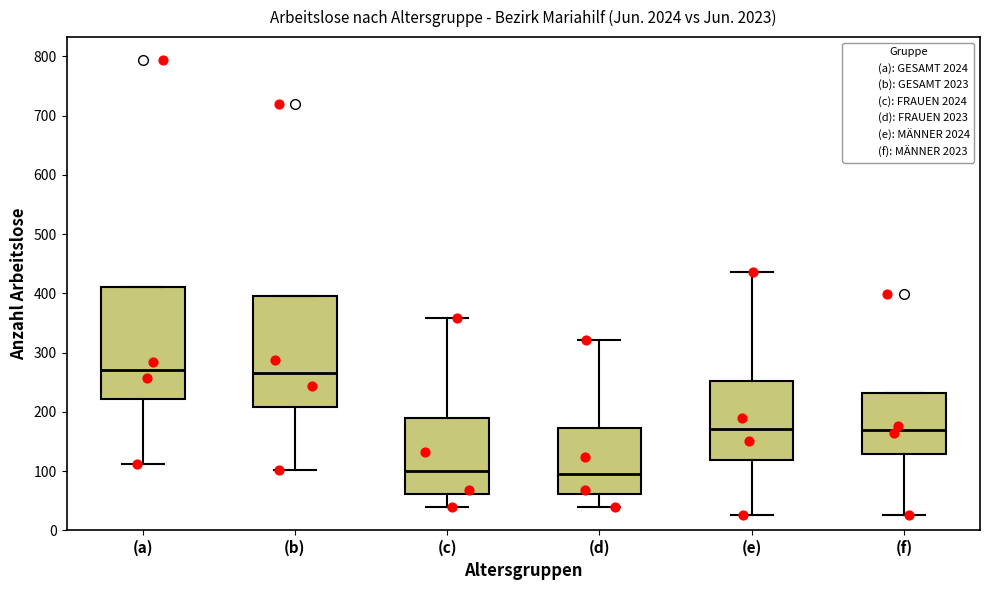

Reading left to right, read every box against the y-axis: the position of its median line, the range the box covers, and the ends of its whiskers. The values are not printed on the chart, so give them approximately, as read against the axis.

(a): median 270, box 220 to 410, whiskers 110 to 410
(b): median 270, box 210 to 400, whiskers 100 to 400
(c): median 100, box 60 to 190, whiskers 40 to 360
(d): median 100, box 60 to 170, whiskers 40 to 320
(e): median 170, box 120 to 250, whiskers 30 to 440
(f): median 170, box 130 to 230, whiskers 30 to 230